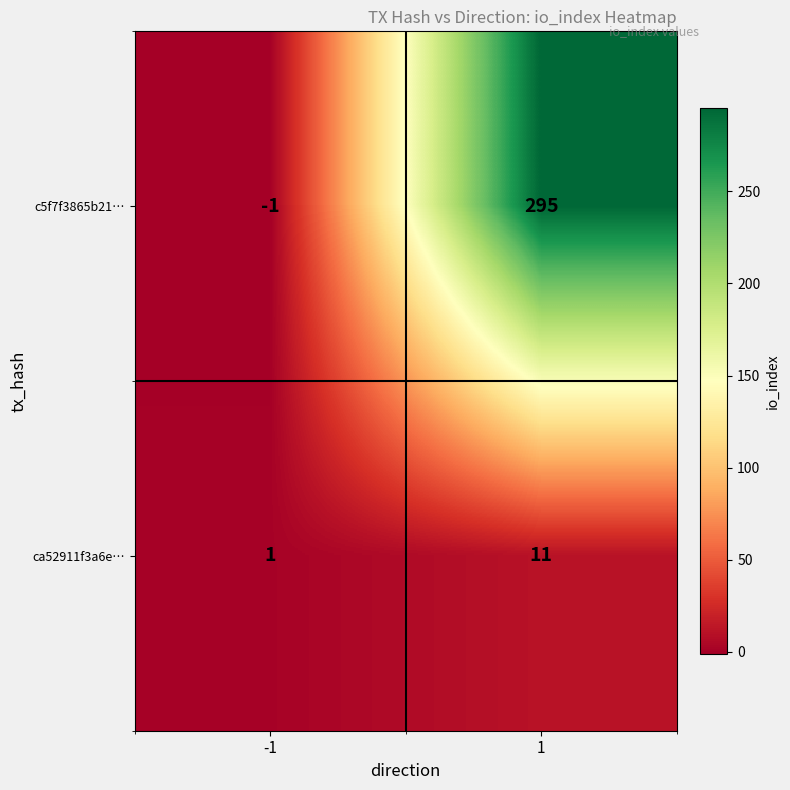

Which series changed the most between -1 and 1?

c5f7f3865b21…